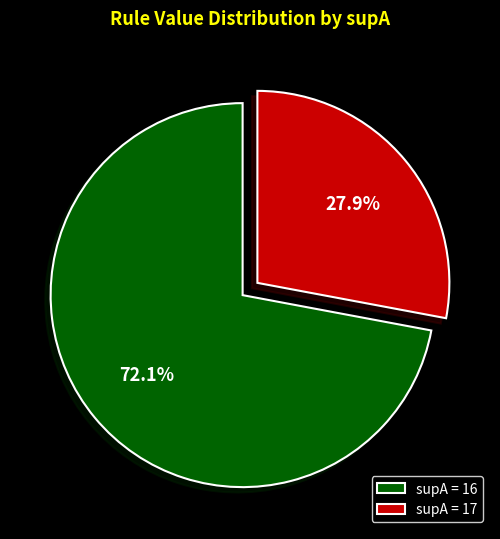

How many segments does this pie chart have?

2